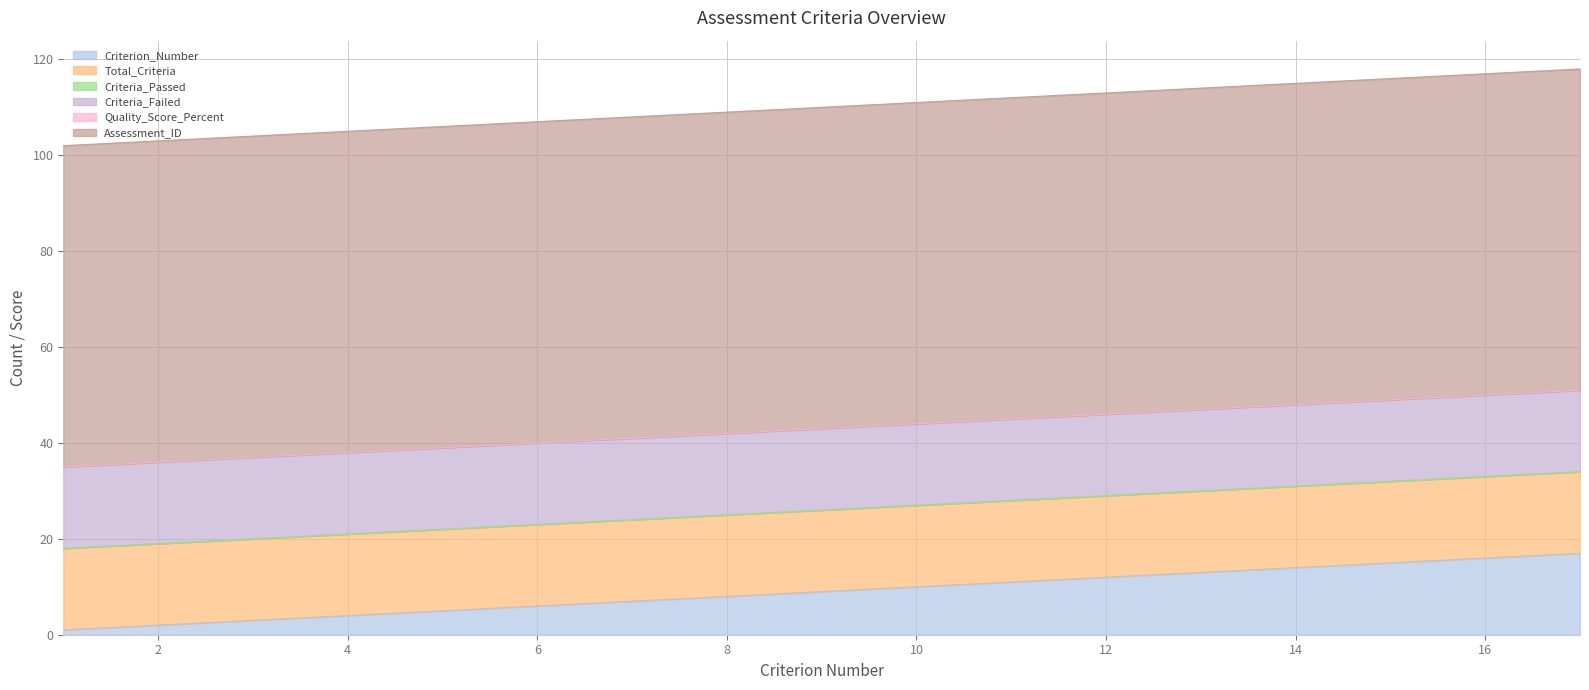

The value of Total_Criteria at 16 is 10. True or false?

False